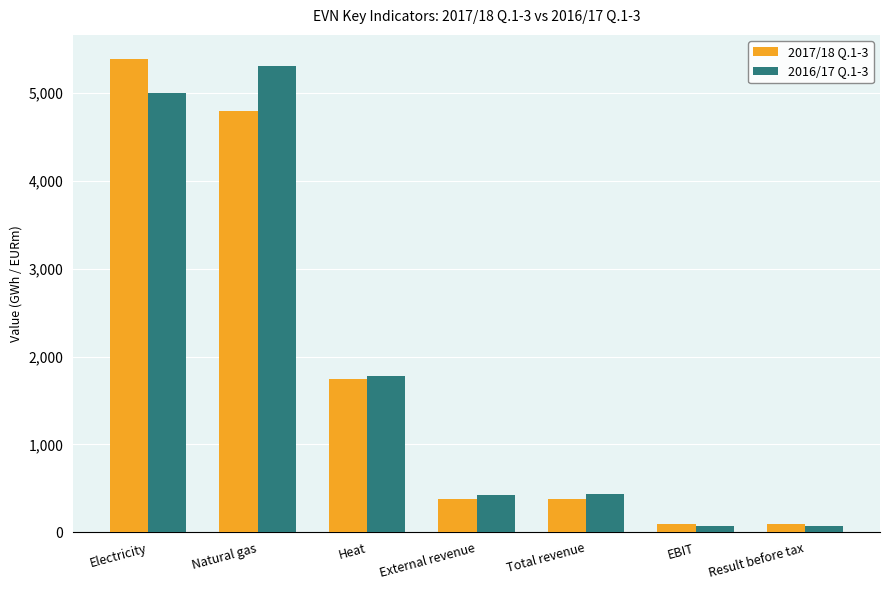

What is the label of the 6th bar from the left?

EBIT